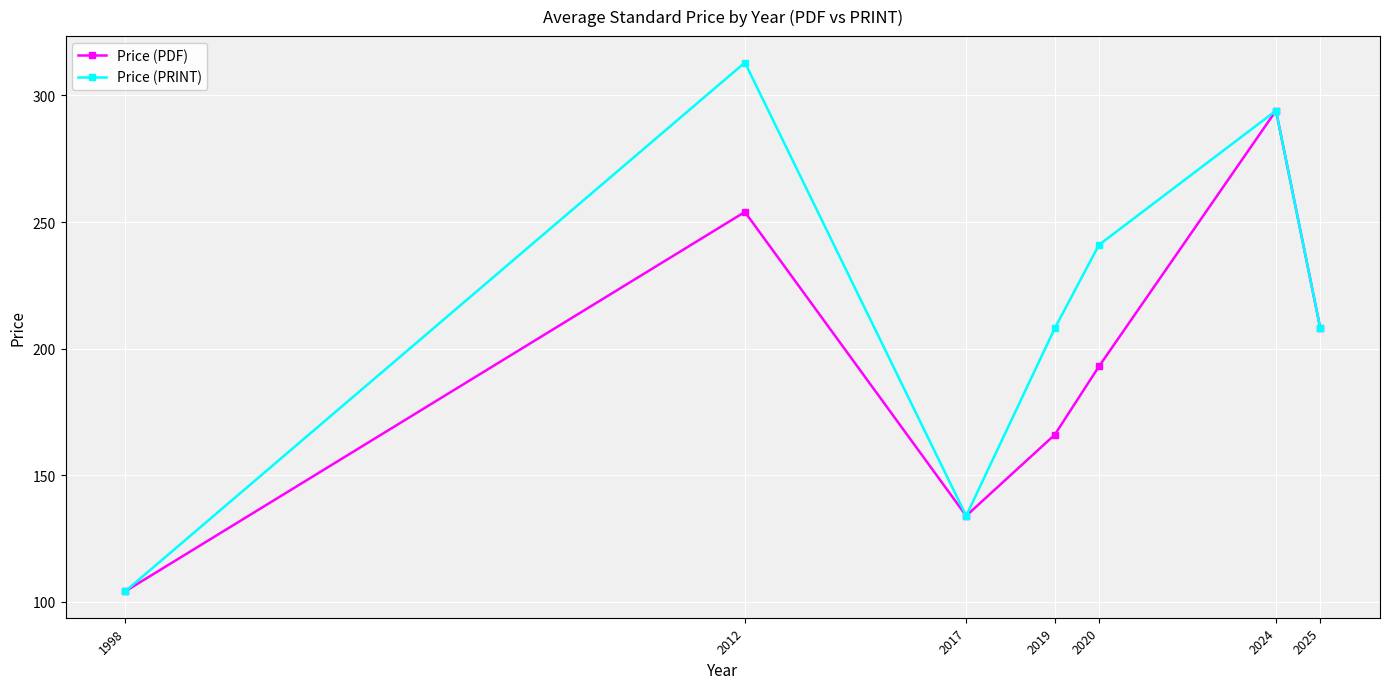

How many categories are shown in the chart?

7